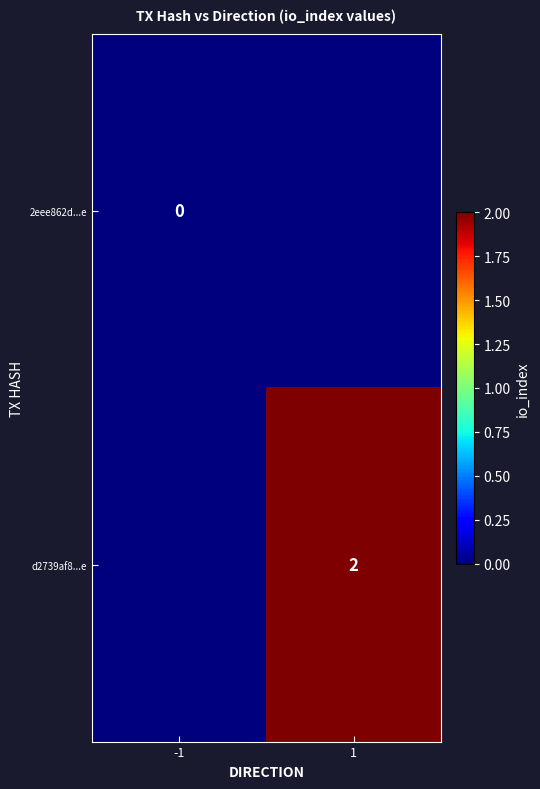

The d2739af8...e series shows 2 at 1. True or false?

True